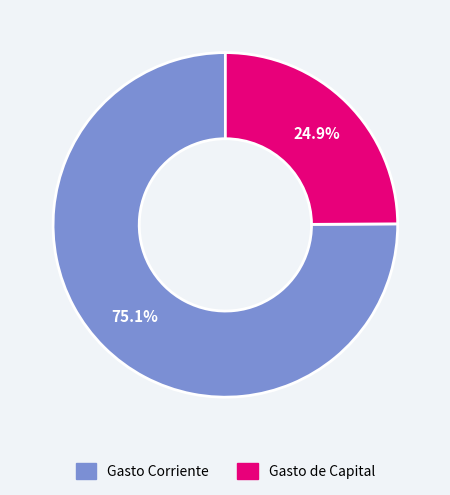

Rank the categories by value from lowest to highest.

Gasto de Capital, Gasto Corriente